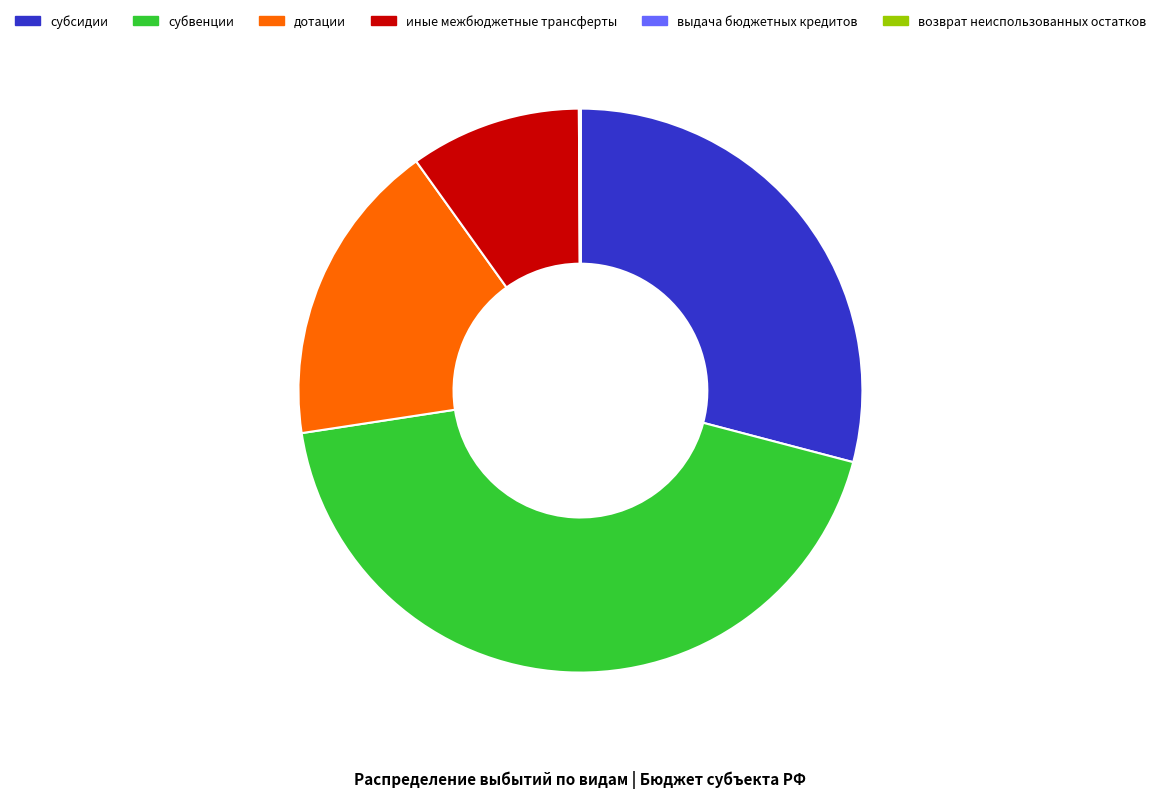

Is it true that субсидии is 29% of the pie?

True